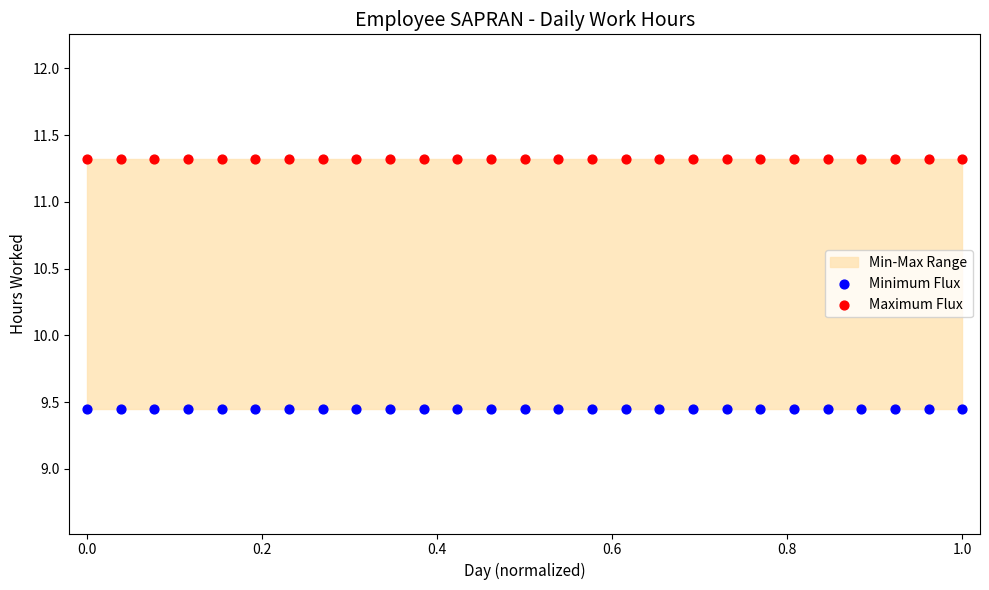

Which series reaches the minimum Y coordinate?

Minimum Flux